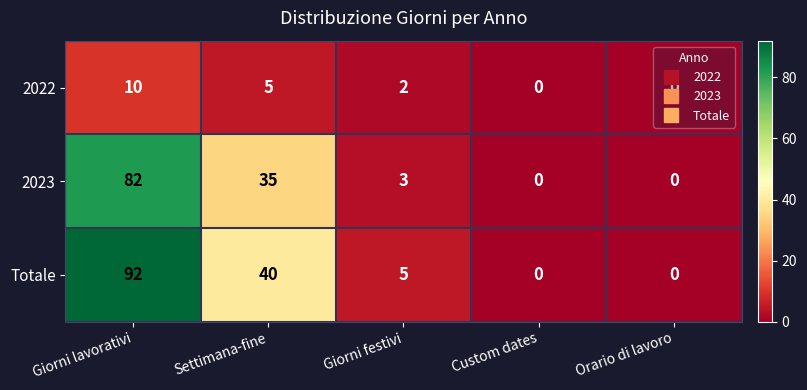

How many series are shown in this chart?

3